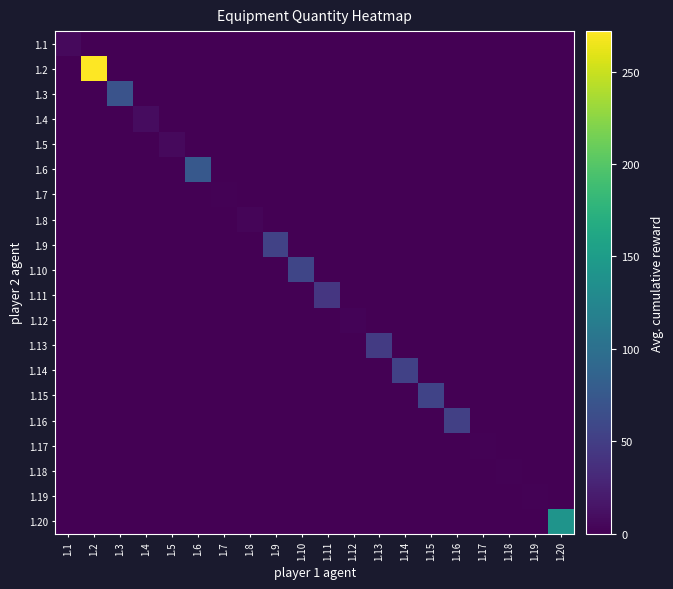

What is the total value across all series at 1.8?

4